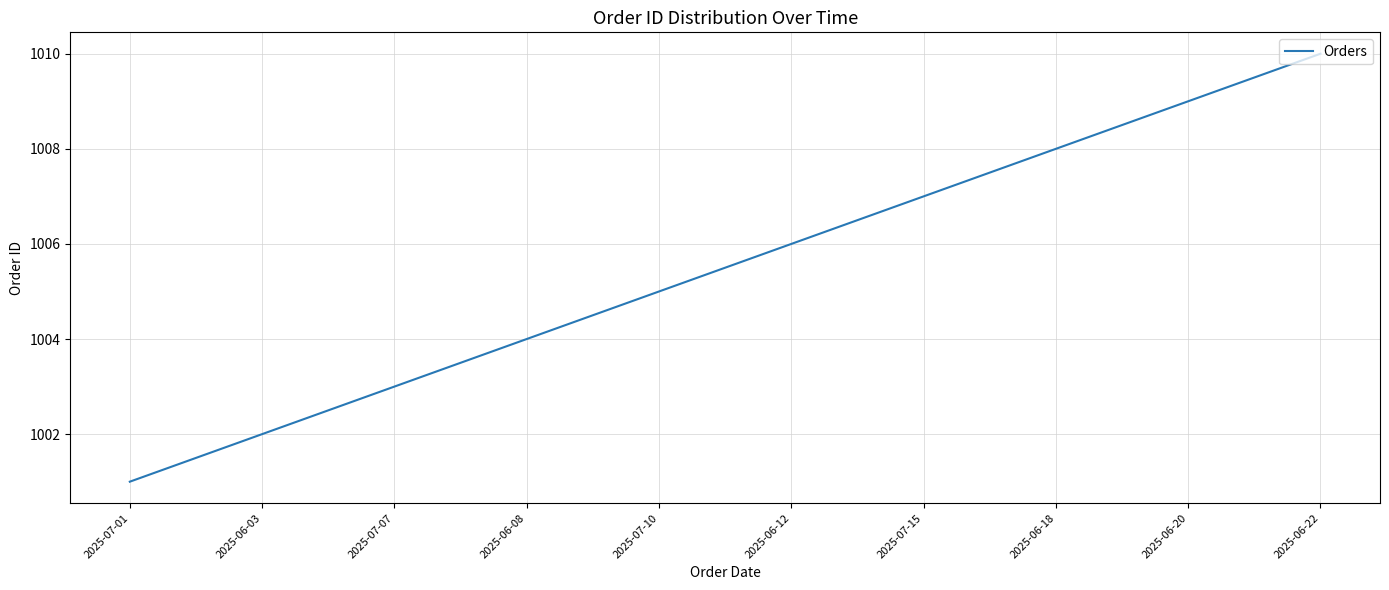

Reading left to right, transcribe all the data shown in this chart.

1001	1002	1003	1004	1005	1006	1007	1008	1009	1010